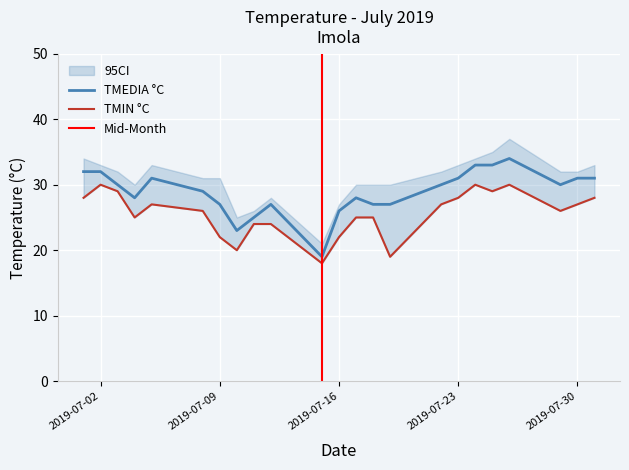

Between 17/7/2019 and 29/7/2019, which series saw the biggest shift?

TMEDIA °C